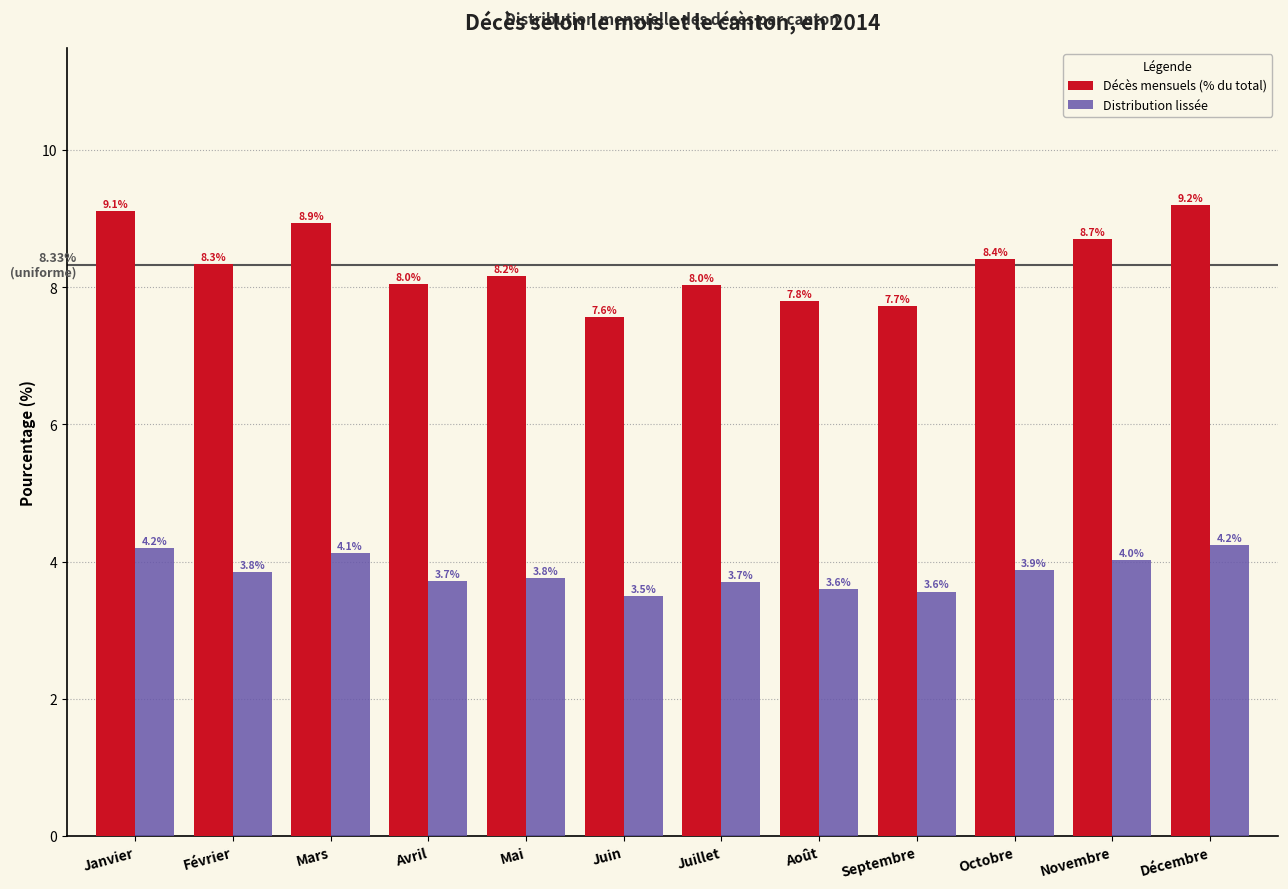

Which series has the widest spread of values?

Décès mensuels (% du total)